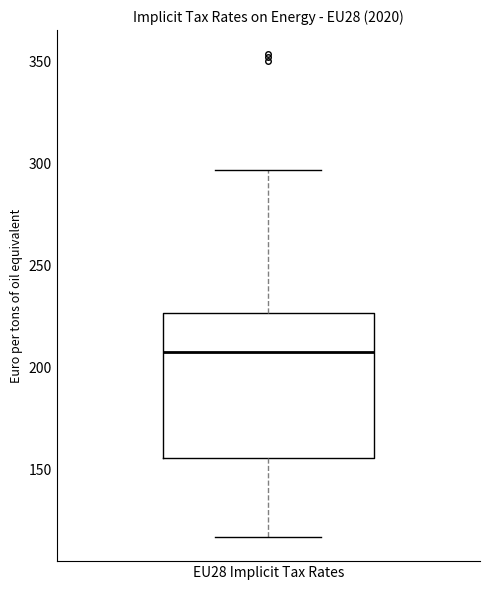

Transcribe this box plot: give where the median line is, the range the box spans, and where the two whiskers end, as read against the y-axis. The values are not printed on the chart, so give them approximately, as read against the axis.

median 210, box 155 to 225, whiskers 115 to 295